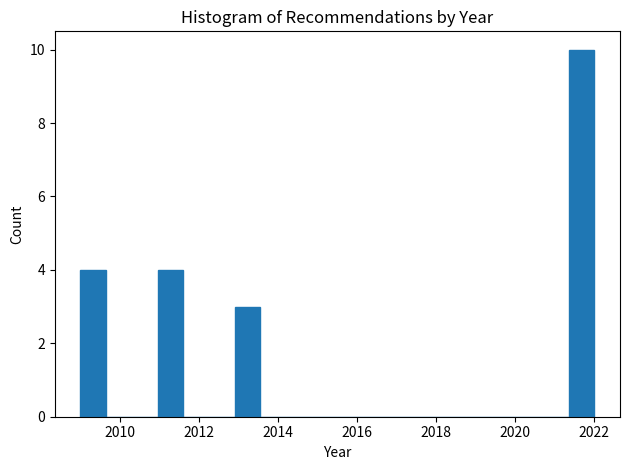

Around what value on the x-axis is the tallest bar? Give the approximate position of its centre, as read against the axis.

2021.6